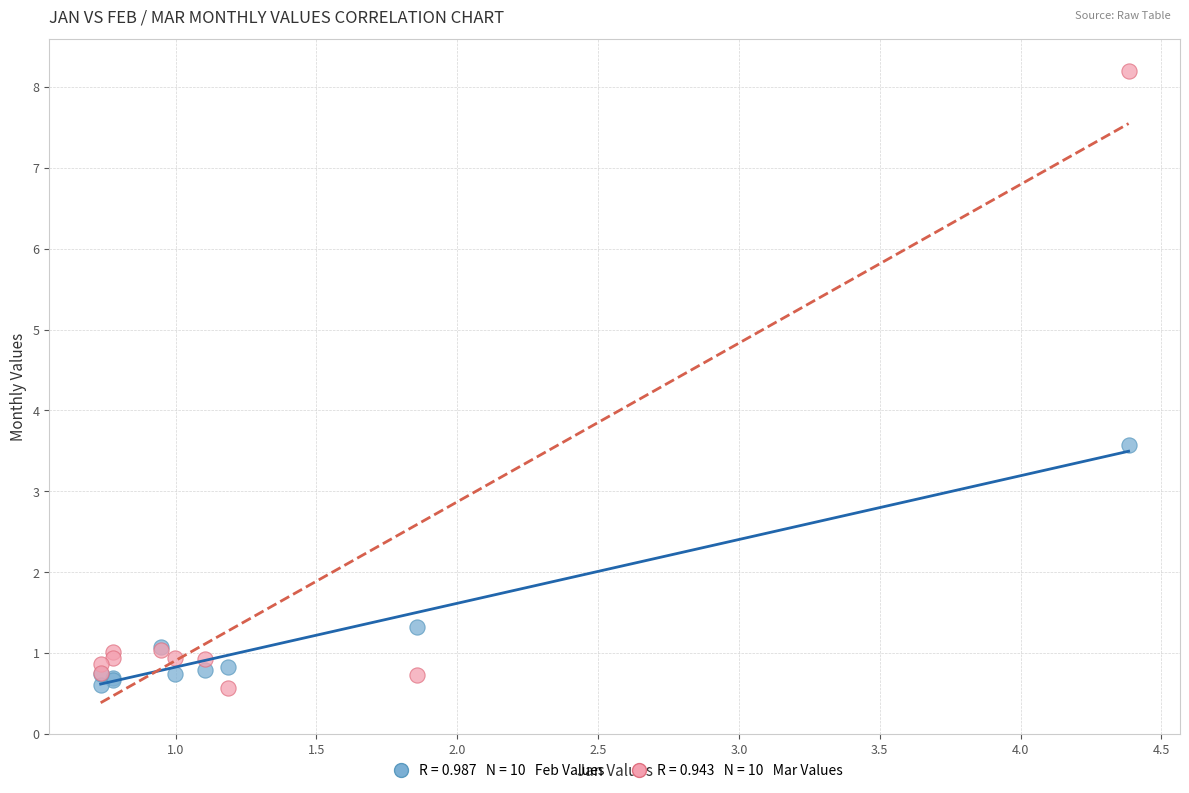

Across all series, what Y value is closest to 4?

3.6